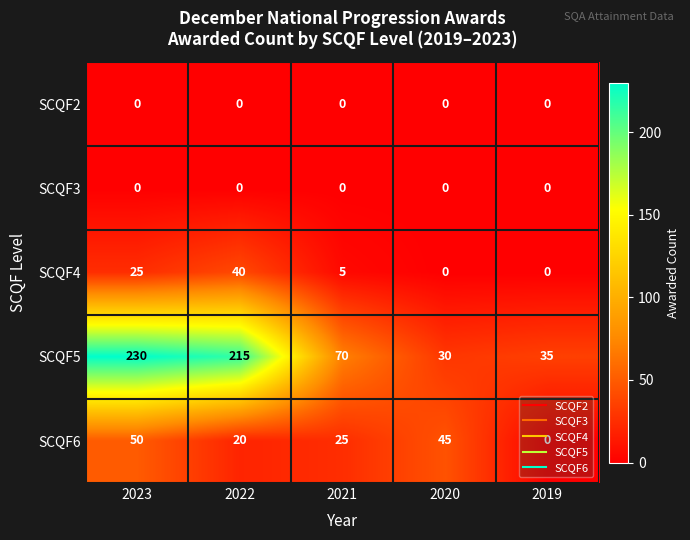

Where does the SCQF4 series first go above 5?

2023